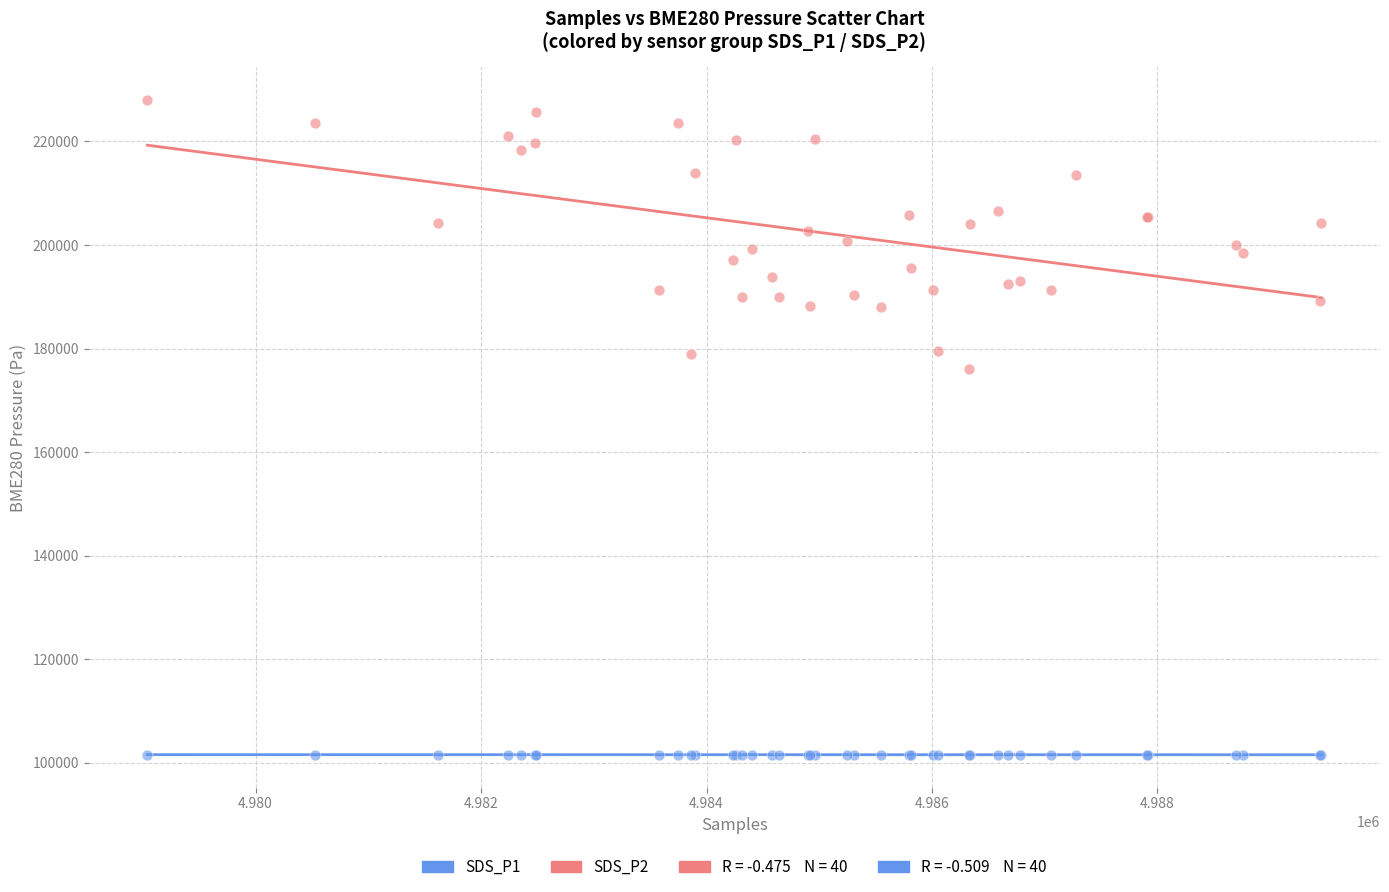

Which series has the largest Y range (max minus min)?

SDS_P2